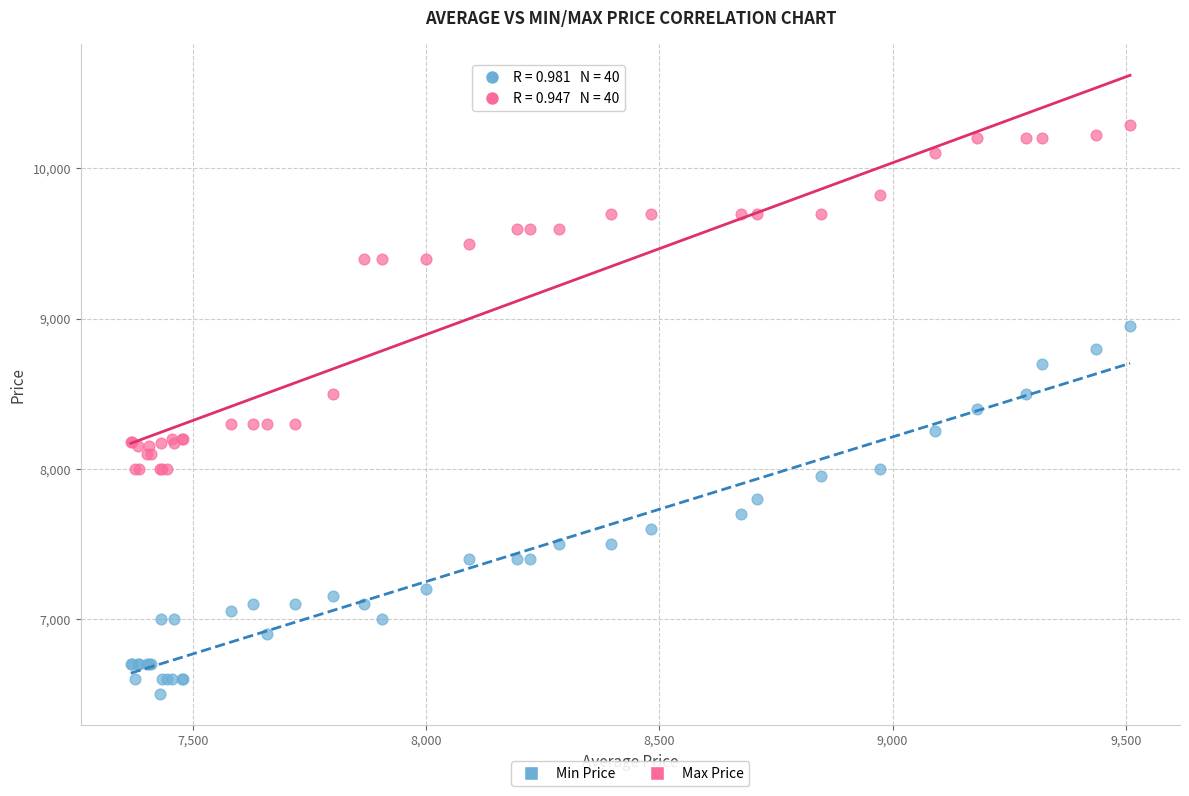

In the Max Price series, what Y value is closest to 9144?

9400